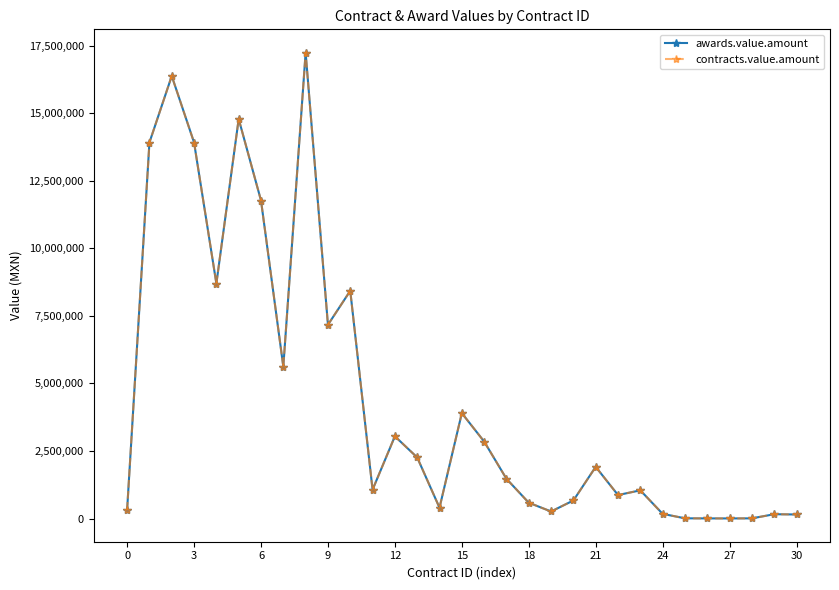

What is the value of the awards.value.amount point at the 7th from the left?

11766570.4